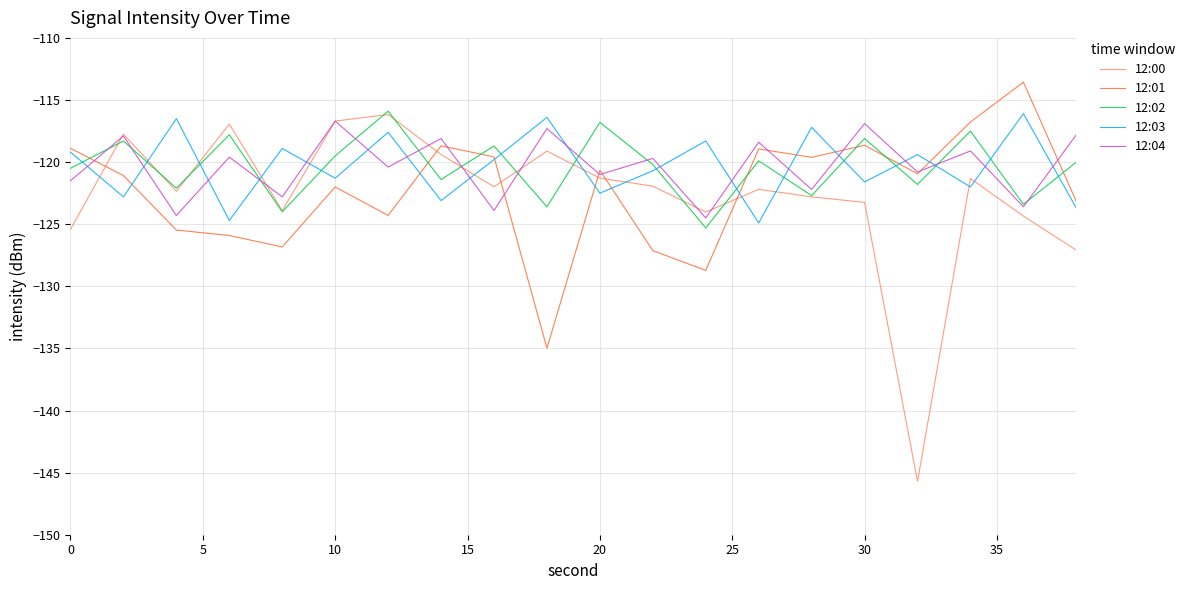

What is the greatest value displayed?

-113.6